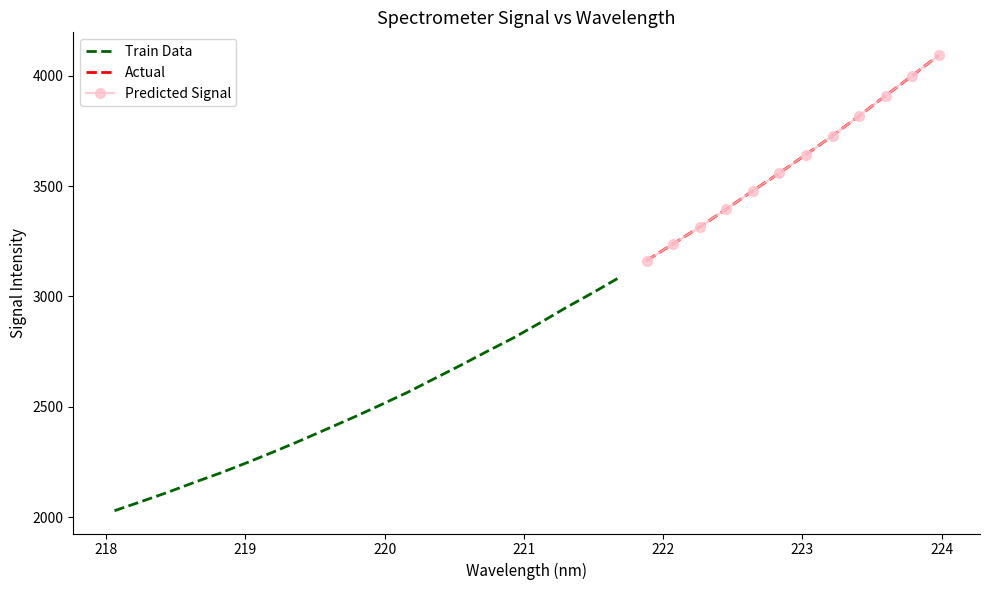

Which has a higher value, 220.1623 or 220.9264?

220.9264